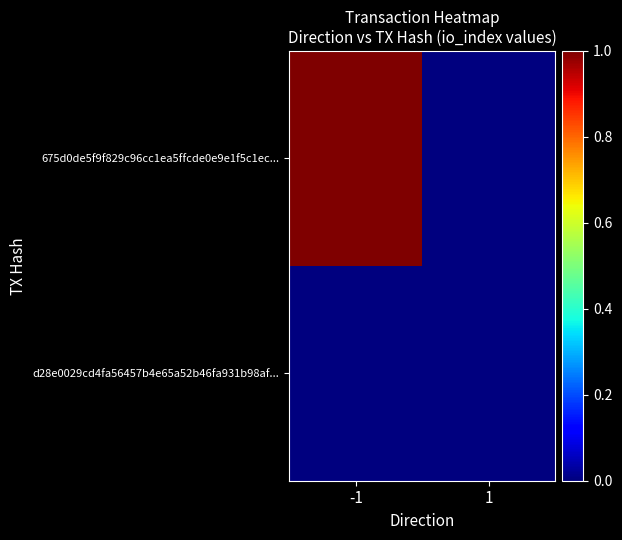

Which series changed the most between -1 and 1?

675d0de5f9f829c96cc1ea5ffcde0e9e1f5c1ec...